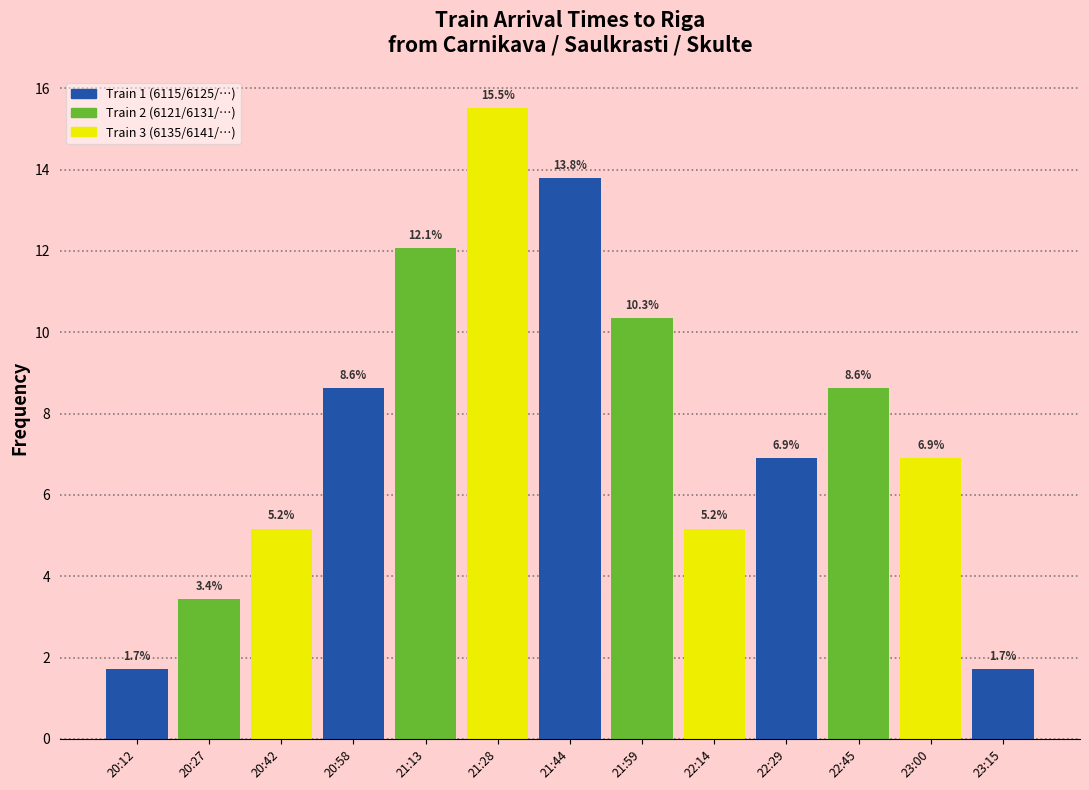

Reading left to right, extract all data points from this chart.

20:12=1.7	20:27=3.4	20:42=5.2	20:58=8.6	21:13=12.1	21:28=15.5	21:44=13.8	21:59=10.3	22:14=5.2	22:29=6.9	22:45=8.6	23:00=6.9	23:15=1.7